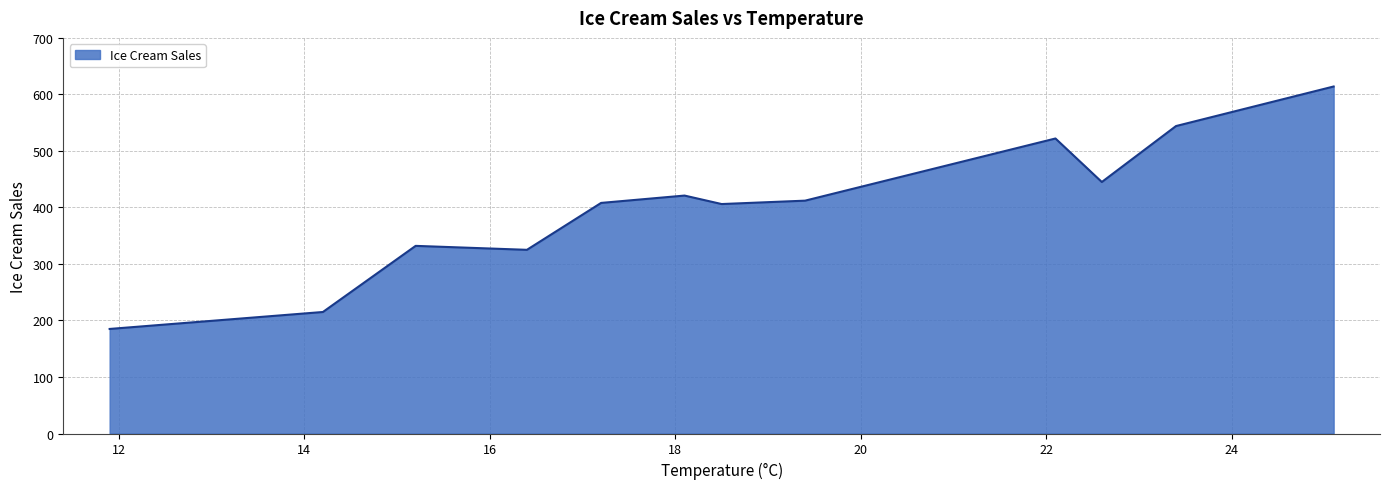

What is the difference between the maximum and minimum values?

429